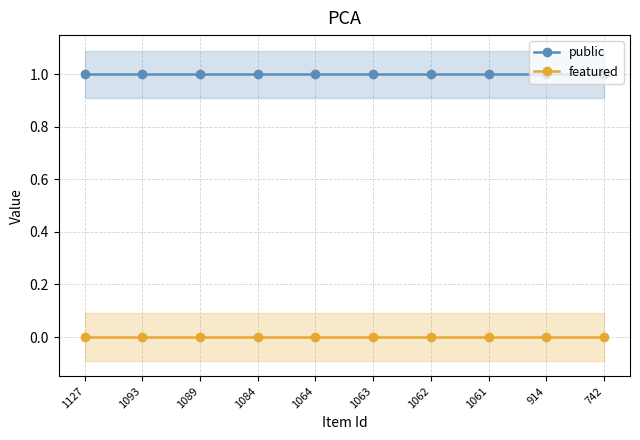

Rank the series by their average value, from lowest to highest.

featured, public